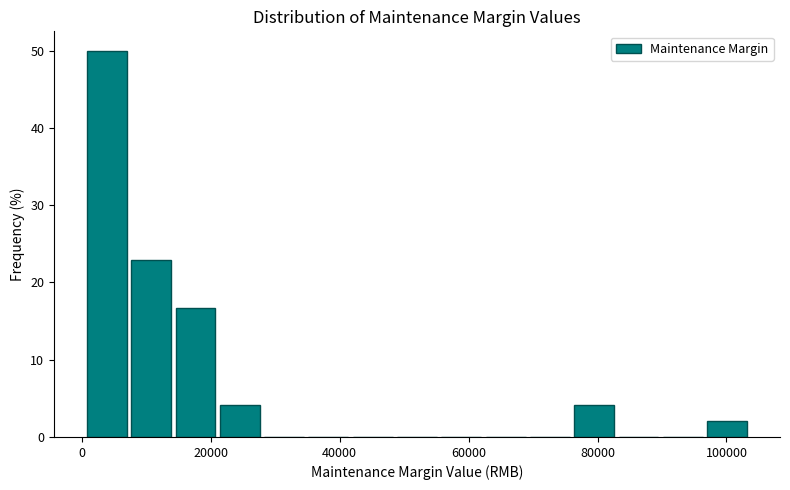

Read against the x-axis, roughly where is the centre of the tallest bar?

4000